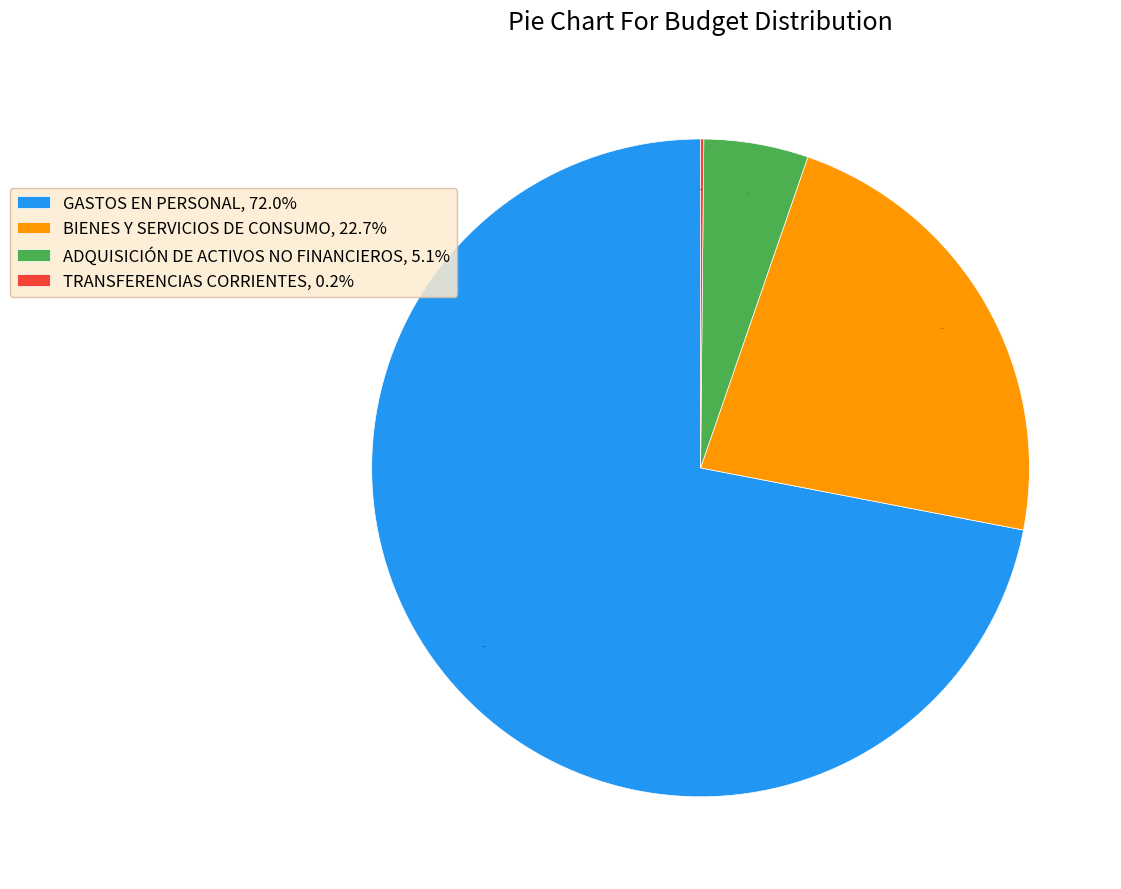

Does any single category account for the majority?

Yes